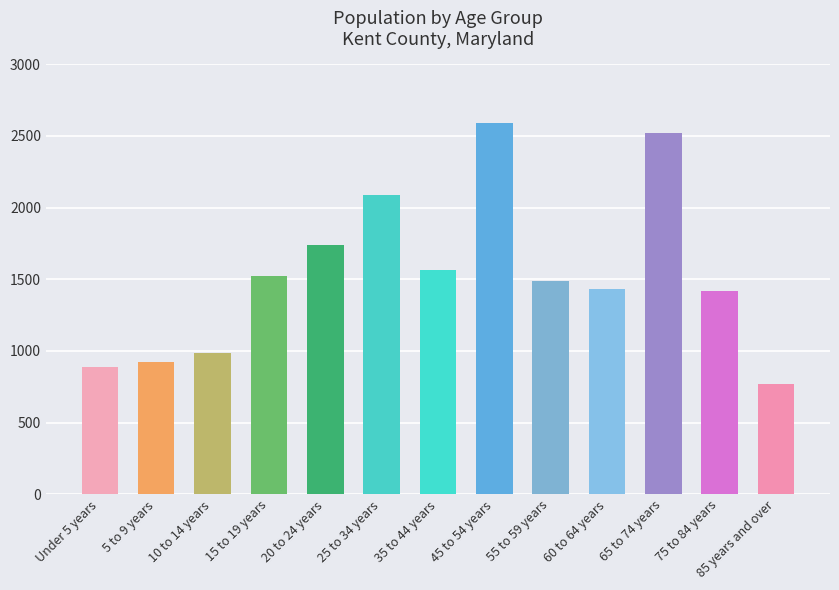

Where does the data first go above 1486?

15 to 19 years